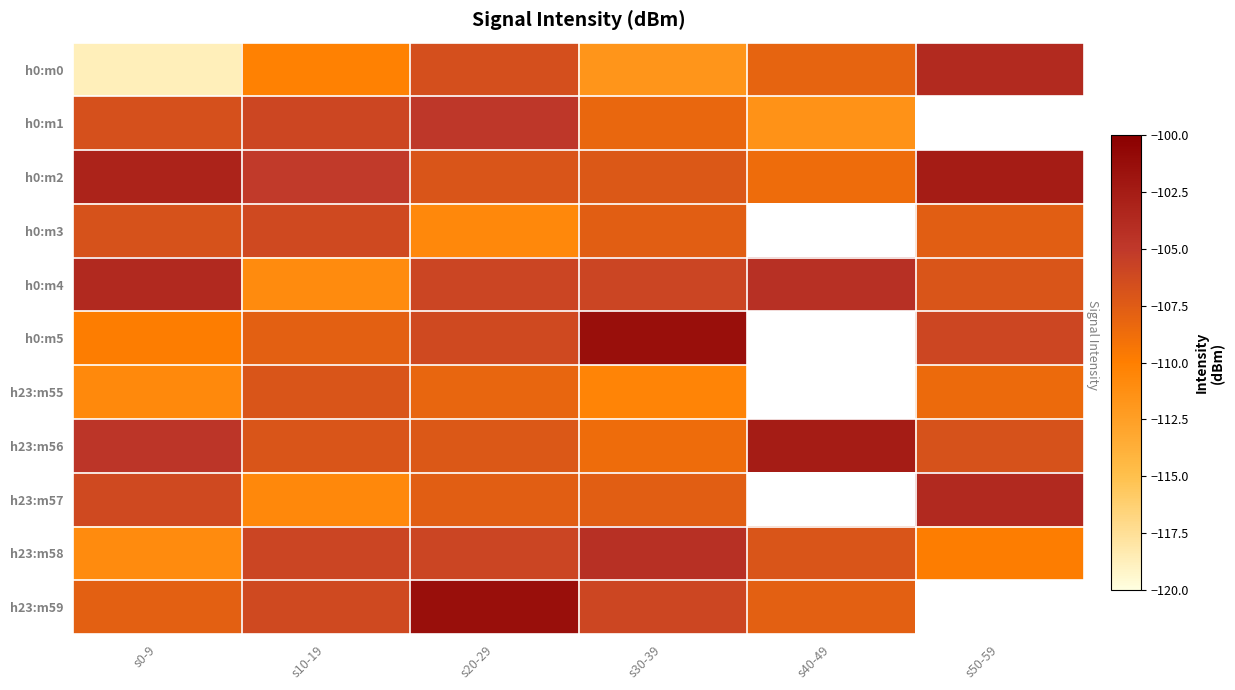

At which label does h0:m2 reach its peak?

s50-59